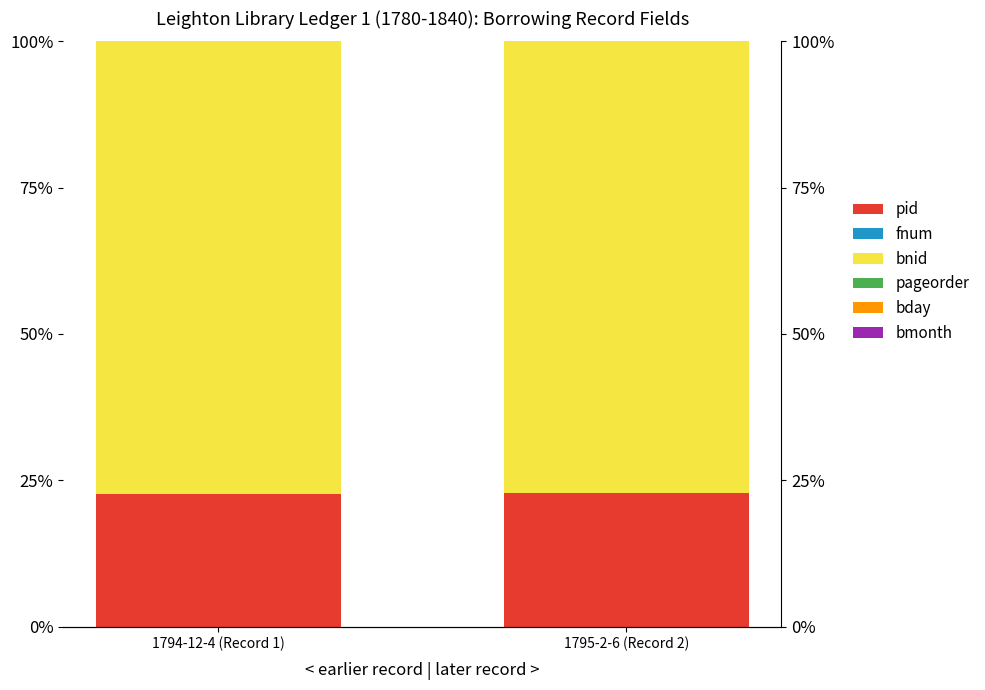

Count the bnid values in the range 77 to 78.

2